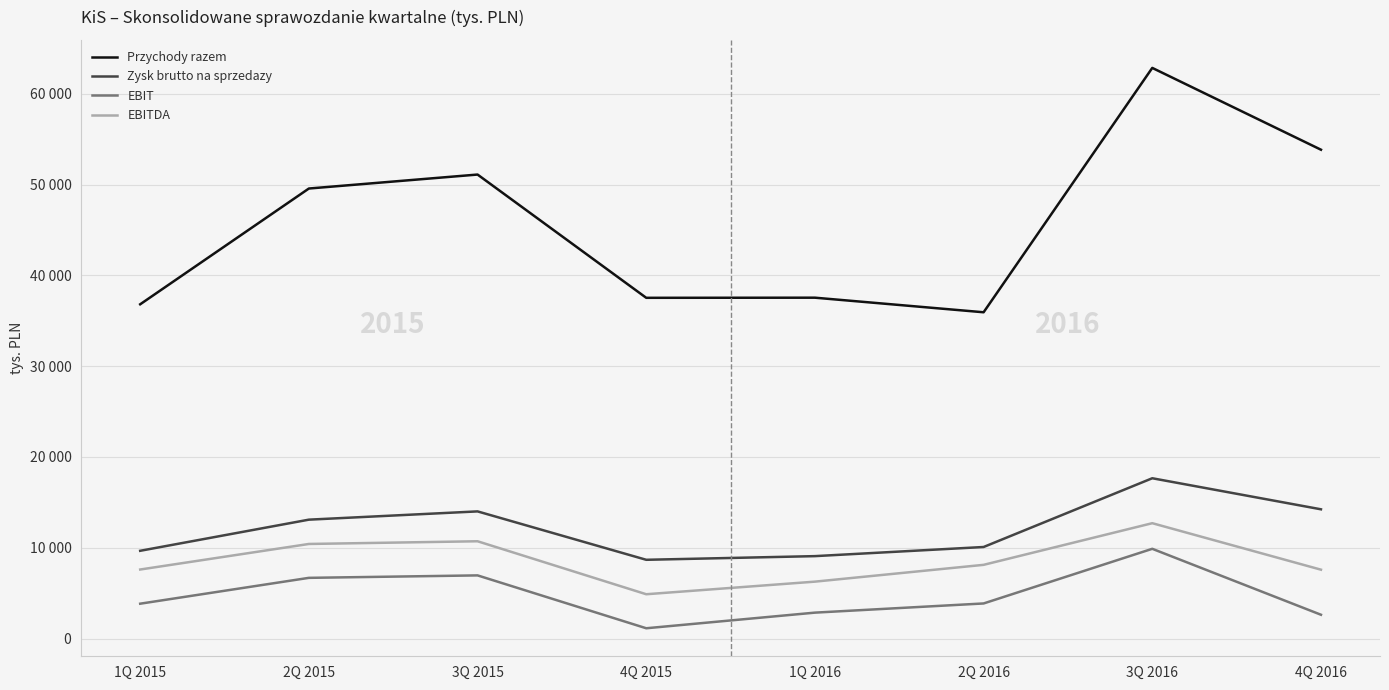

True or false: Przychody razem and EBITDA cross at least once.

False